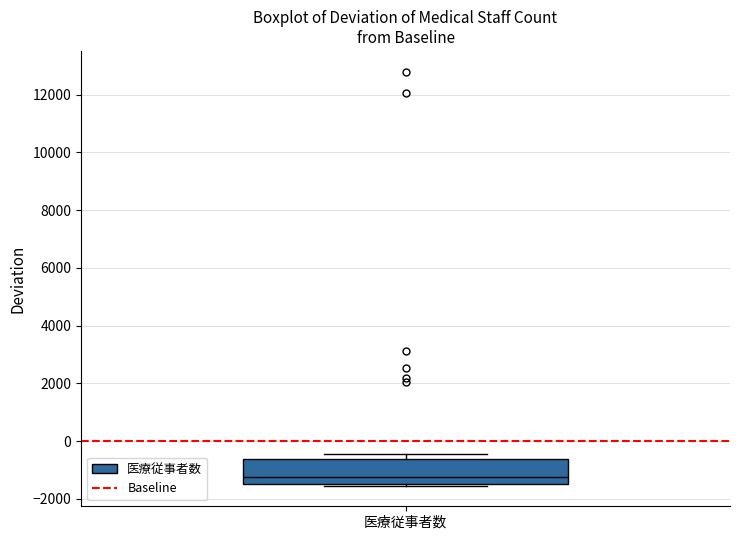

Read this box plot against the y-axis: the position of the median line, the range covered by the box, and the ends of both whiskers. The values are not printed on the chart, so give them approximately, as read against the axis.

median -1200, box -1400 to -600, whiskers -1600 to -400